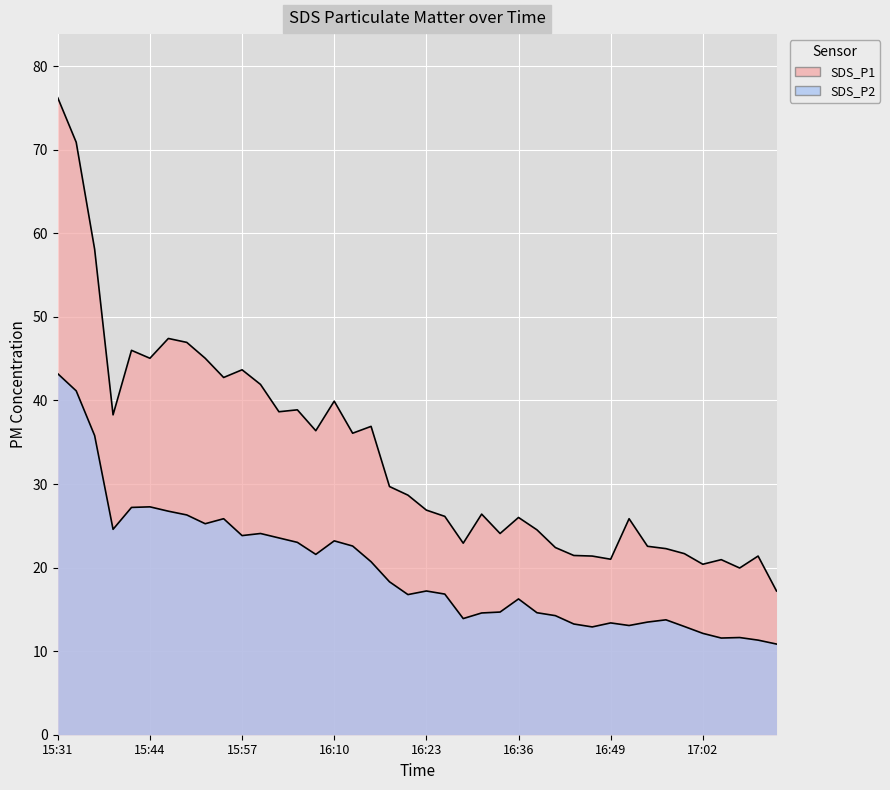

What is the sum of the SDS_P1 values at 15:36 and 17:10?

79.5